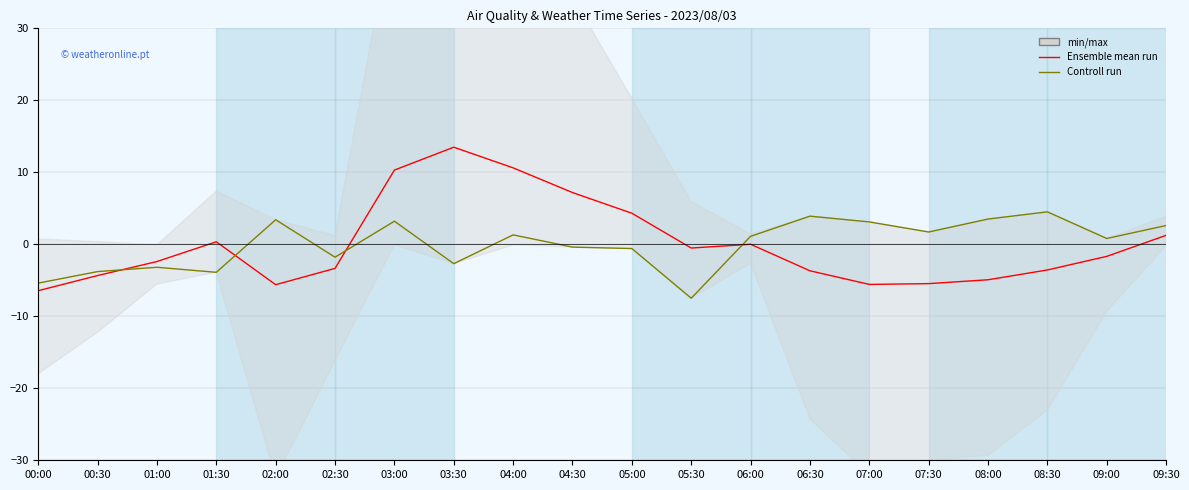

Reading left to right, list all the values displayed in this chart.

Ensemble mean run: 00:00=-6.4	00:30=-4.3	01:00=-2.4	01:30=0.4	02:00=-5.6	02:30=-3.3	03:00=10.3	03:30=13.5	04:00=10.6	04:30=7.2	05:00=4.3	05:30=-0.5	06:00=0.0	06:30=-3.7	07:00=-5.6	07:30=-5.5	08:00=-4.9	08:30=-3.6	09:00=-1.7	09:30=1.2
Controll run: 00:00=-5.4	00:30=-3.8	01:00=-3.2	01:30=-3.9	02:00=3.4	02:30=-1.8	03:00=3.2	03:30=-2.7	04:00=1.3	04:30=-0.4	05:00=-0.6	05:30=-7.5	06:00=1.1	06:30=3.9	07:00=3.1	07:30=1.7	08:00=3.5	08:30=4.5	09:00=0.8	09:30=2.6